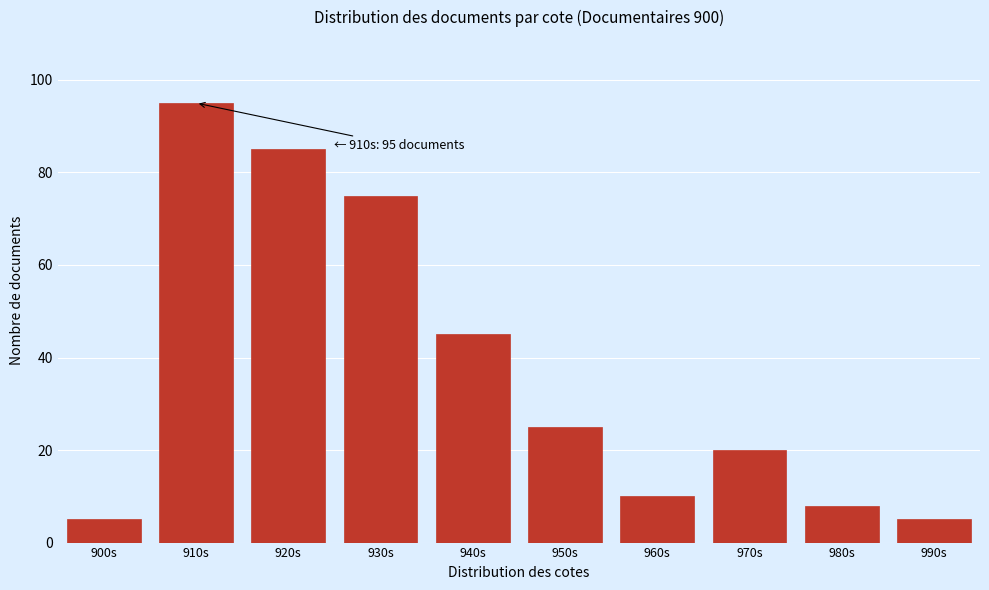

Reading left to right, list all the values displayed in this chart.

5	95	85	75	45	25	10	20	8	5